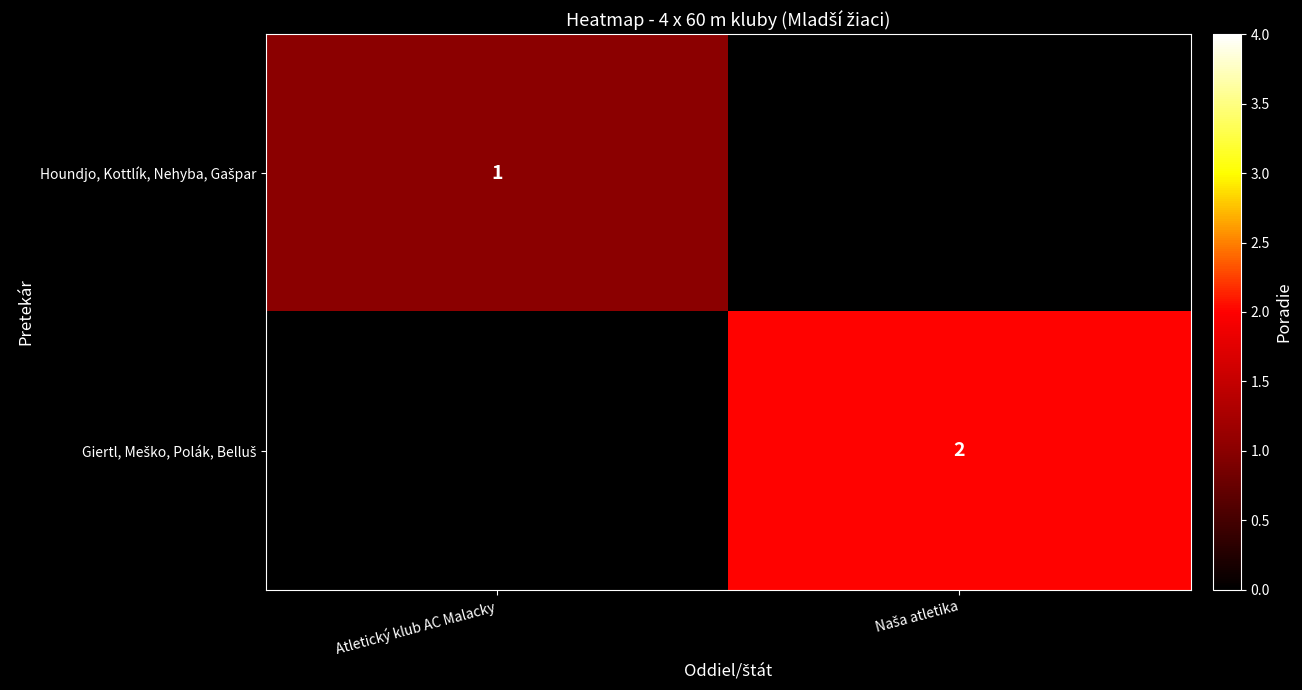

Is the value of Giertl, Meško, Polák, Belluš at Atletický klub AC Malacky greater than the value of Houndjo, Kottlík, Nehyba, Gašpar at Atletický klub AC Malacky?

No